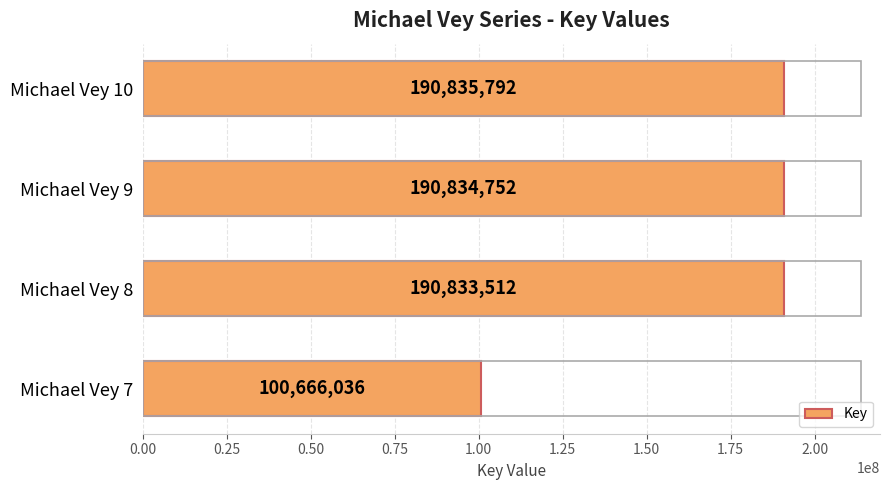

How many values are below 190834752?

2